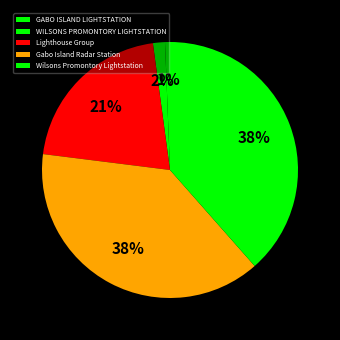

Is Lighthouse Group the majority of the pie?

No